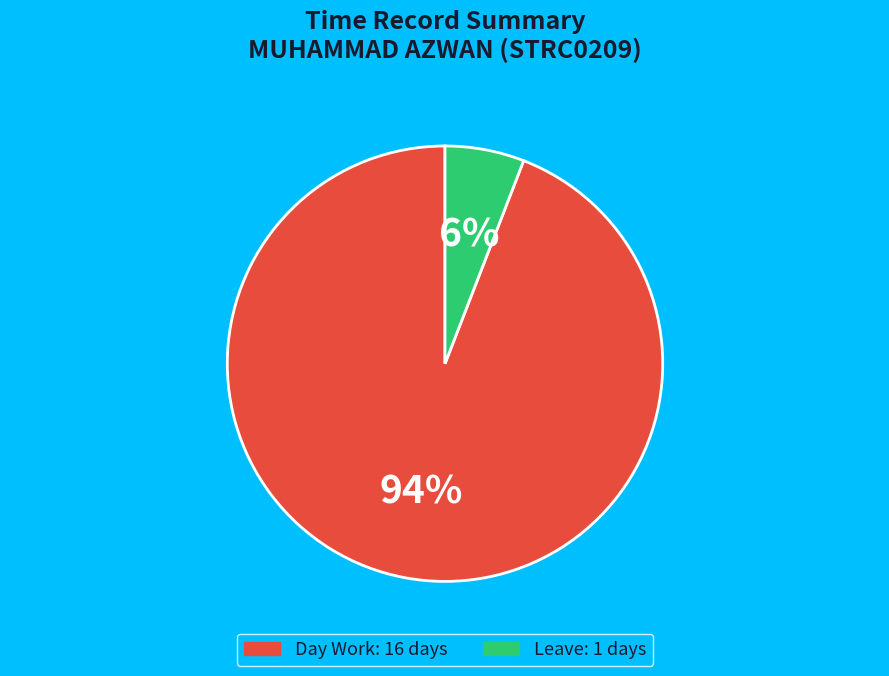

To the nearest percent, what is the average slice percentage?

50%